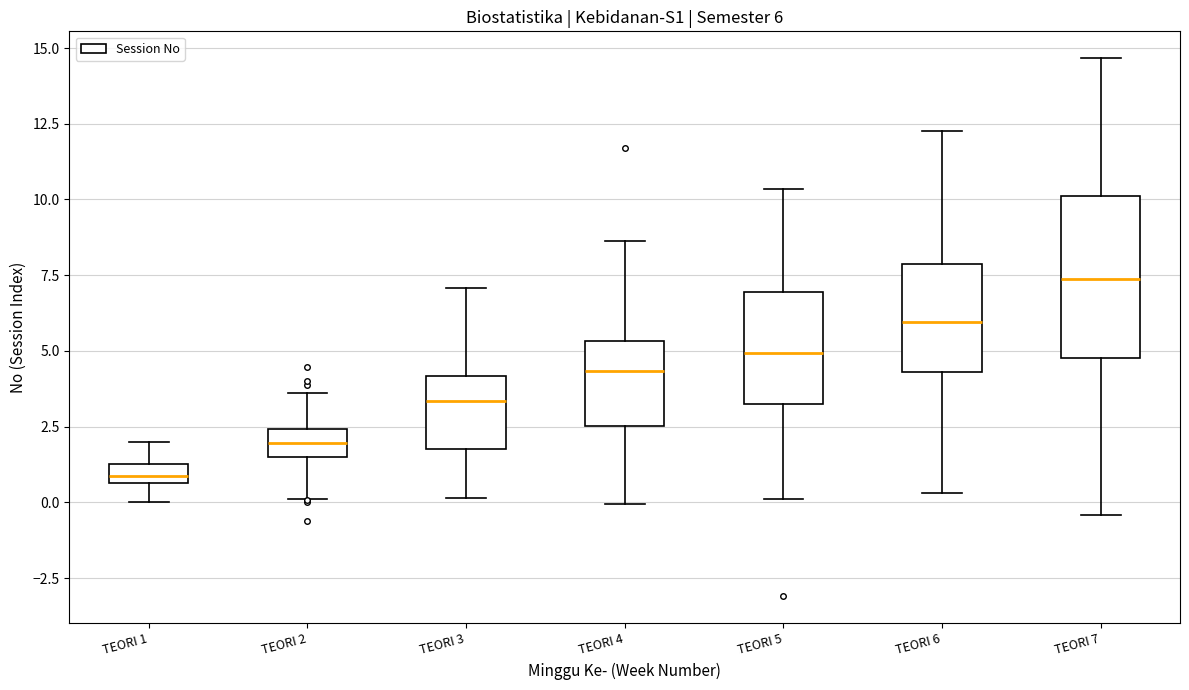

Which box has the highest median line?

TEORI 7